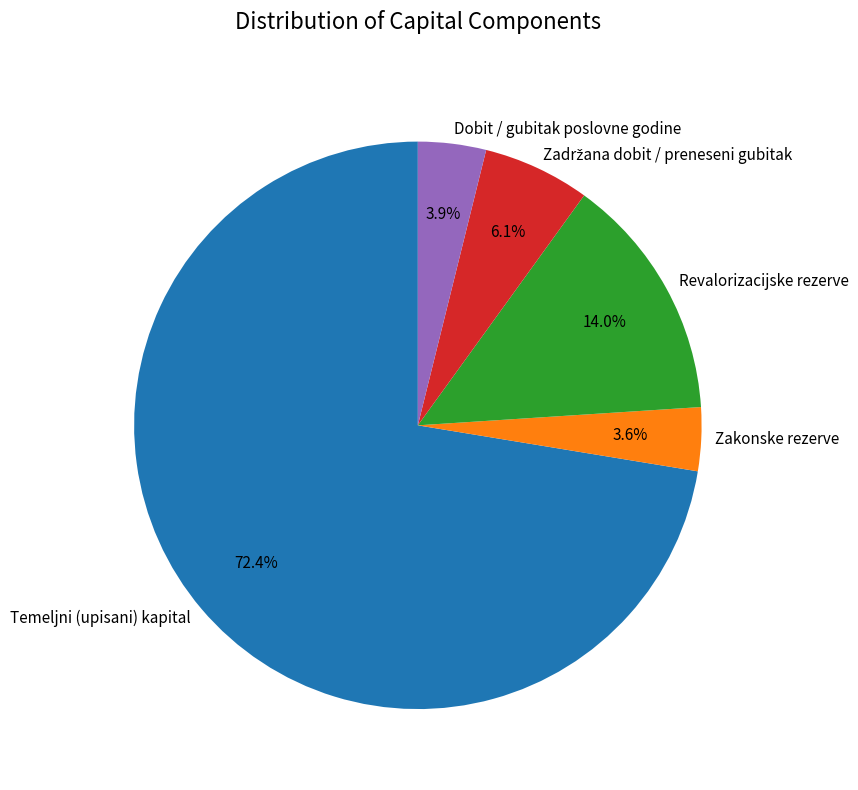

What is the largest slice in the pie chart?

Temeljni (upisani) kapital